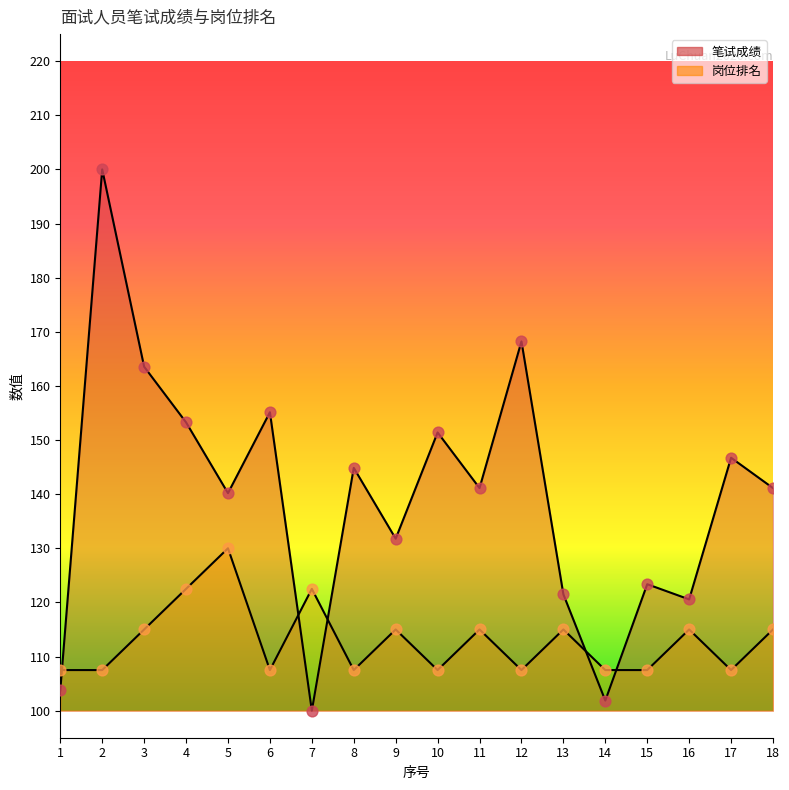

Which series has the largest total across all categories?

笔试成绩